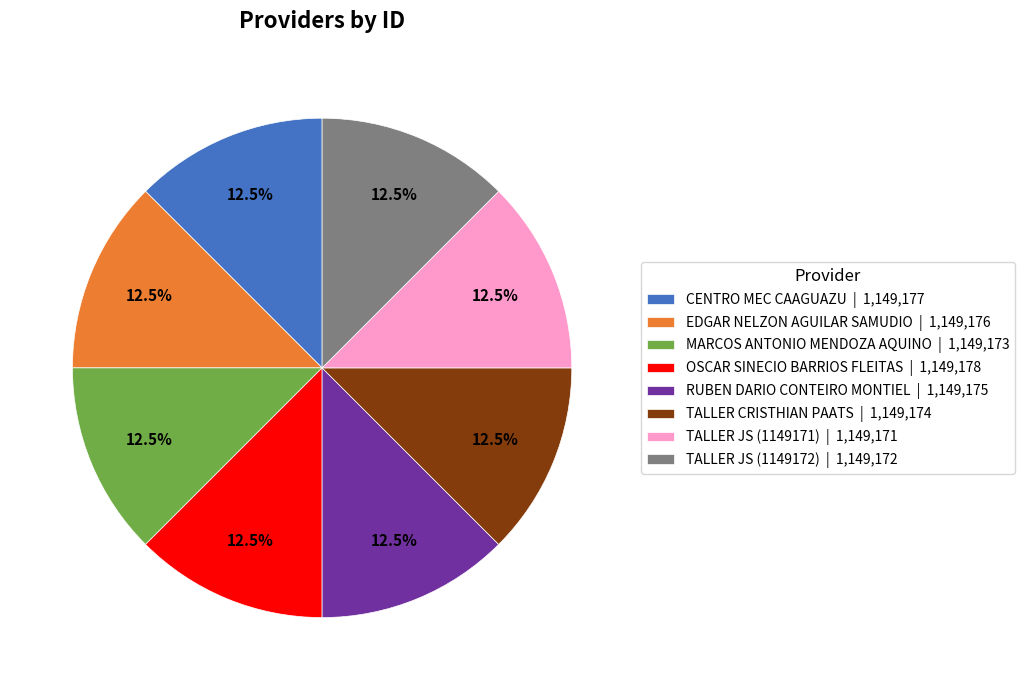

What is the ratio of the value at CENTRO MEC CAAGUAZU | 1,149,177 to the value at OSCAR SINECIO BARRIOS FLEITAS | 1,149,178?

1.0